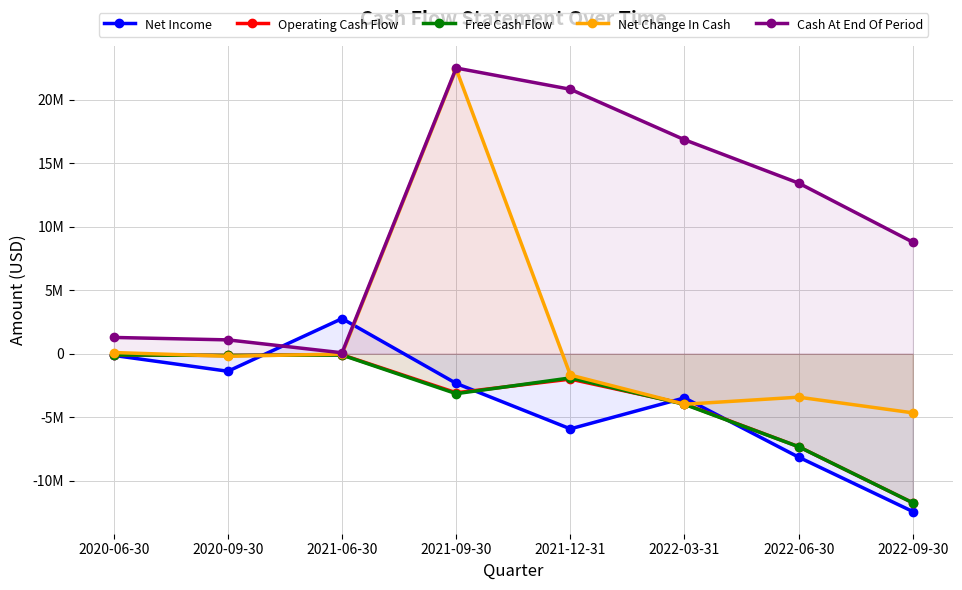

What is the label of the 6th point from the right?

2021-06-30